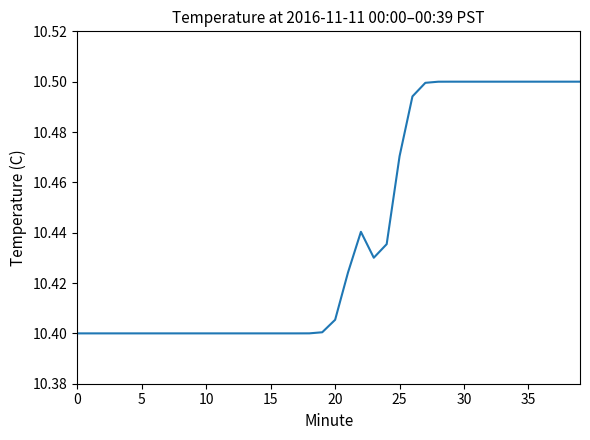

Count the number of categories in the chart.

40